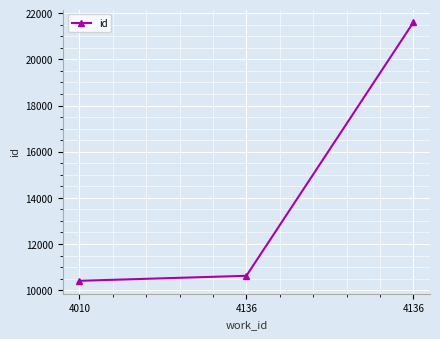

How many lines are shown in the chart?

1